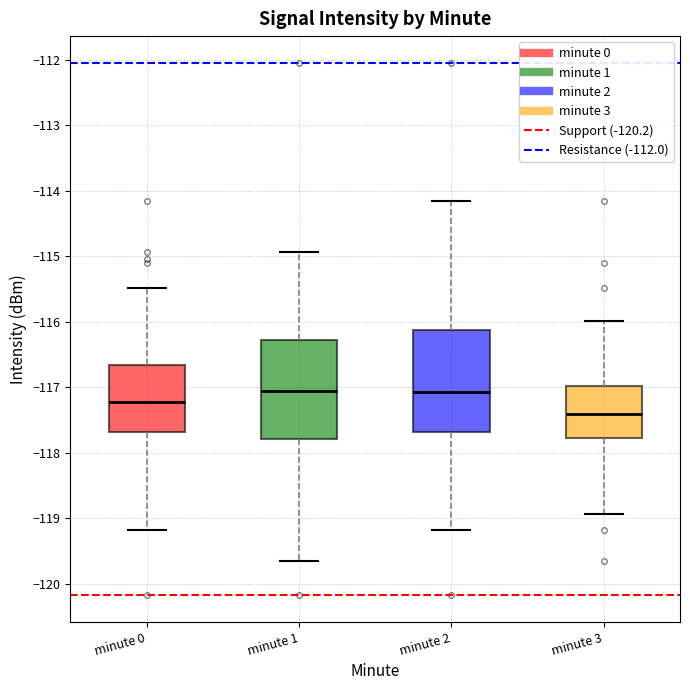

Reading left to right, read every box against the y-axis: the position of its median line, the range the box covers, and the ends of its whiskers. The values are not printed on the chart, so give them approximately, as read against the axis.

minute 0: median -117.2, box -117.7 to -116.7, whiskers -119.2 to -115.5
minute 1: median -117.1, box -117.8 to -116.3, whiskers -119.6 to -114.9
minute 2: median -117.1, box -117.7 to -116.1, whiskers -119.2 to -114.1
minute 3: median -117.4, box -117.8 to -117.0, whiskers -118.9 to -116.0